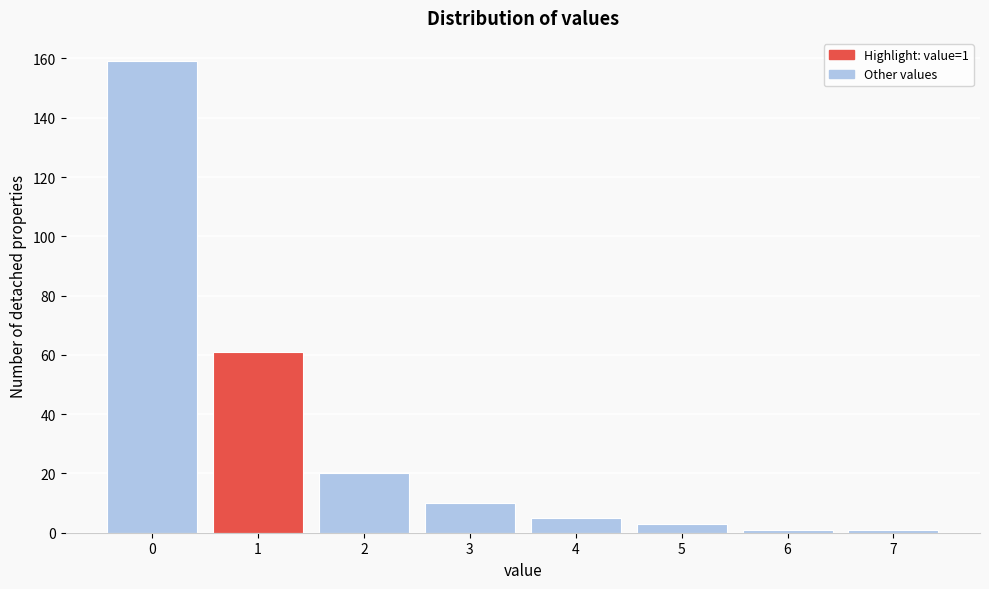

Reading right to left, what are all the values shown in this chart?

7=1	6=1	5=3	4=5	3=10	2=20	1=61	0=159